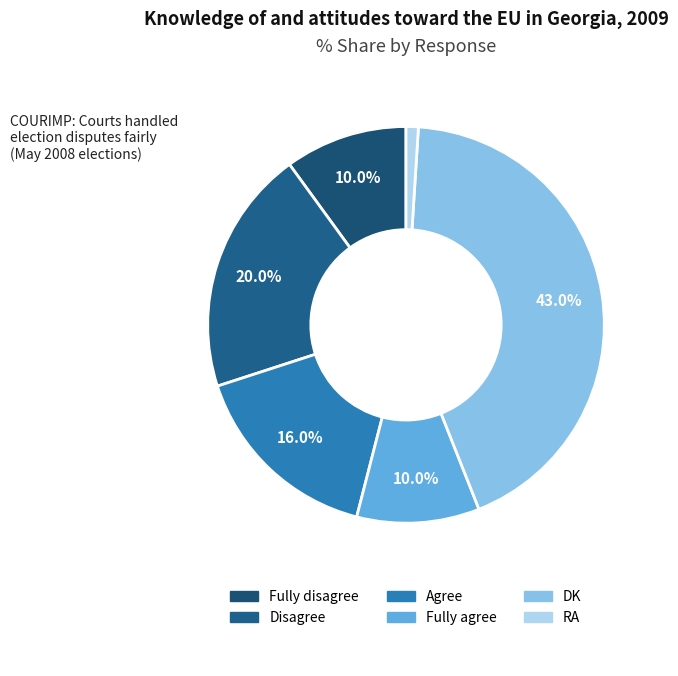

To the nearest percent, what percentage of the pie is Fully agree?

10%